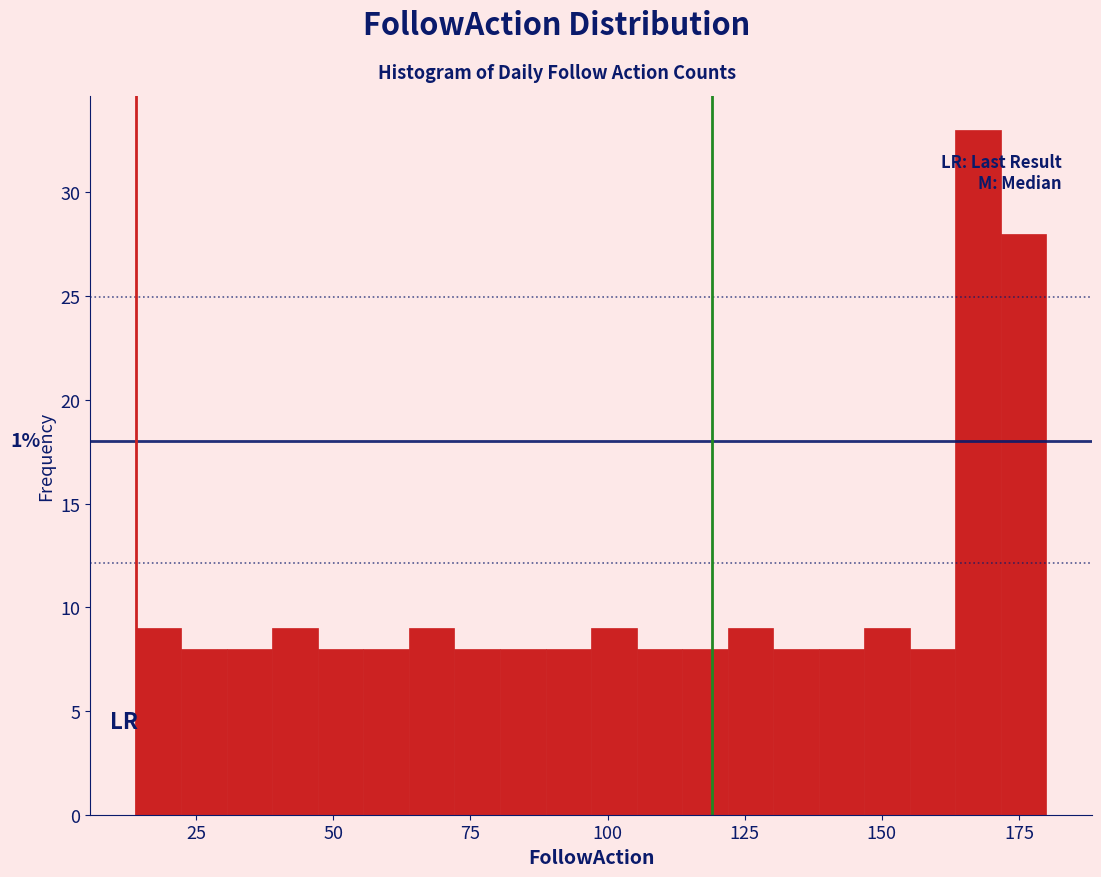

Around what value on the x-axis is the tallest bar? Give the approximate position of its centre, as read against the axis.

170